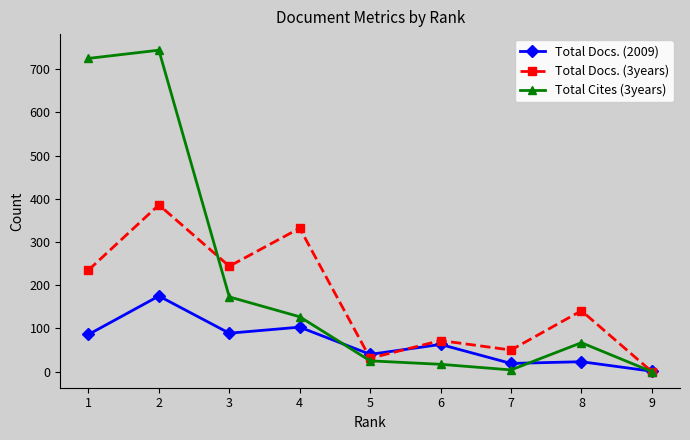

What is the maximum value for Total Docs. (2009)?

175